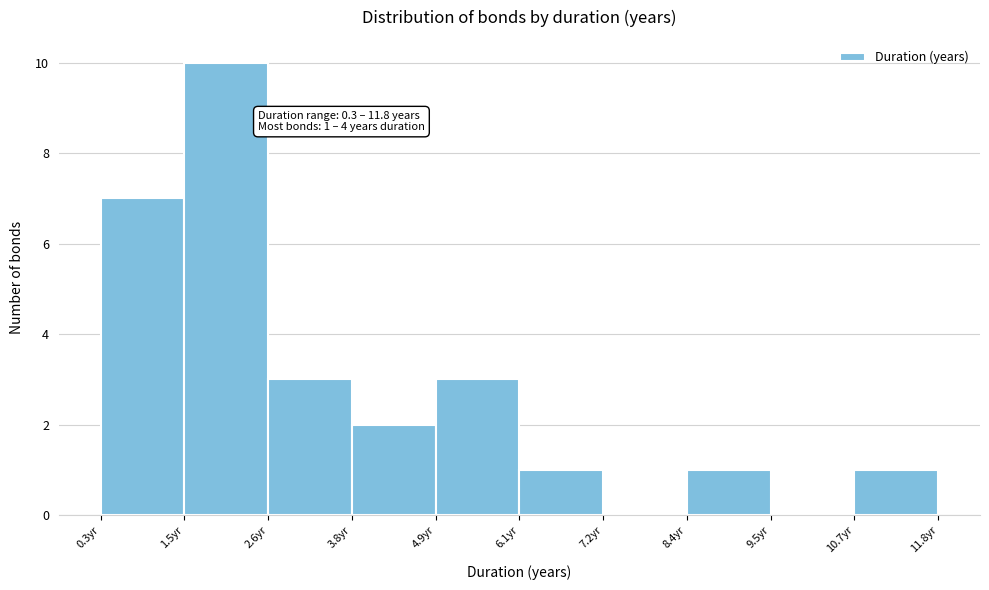

Which range on the x-axis has the tallest bar?

1.4 to 2.6